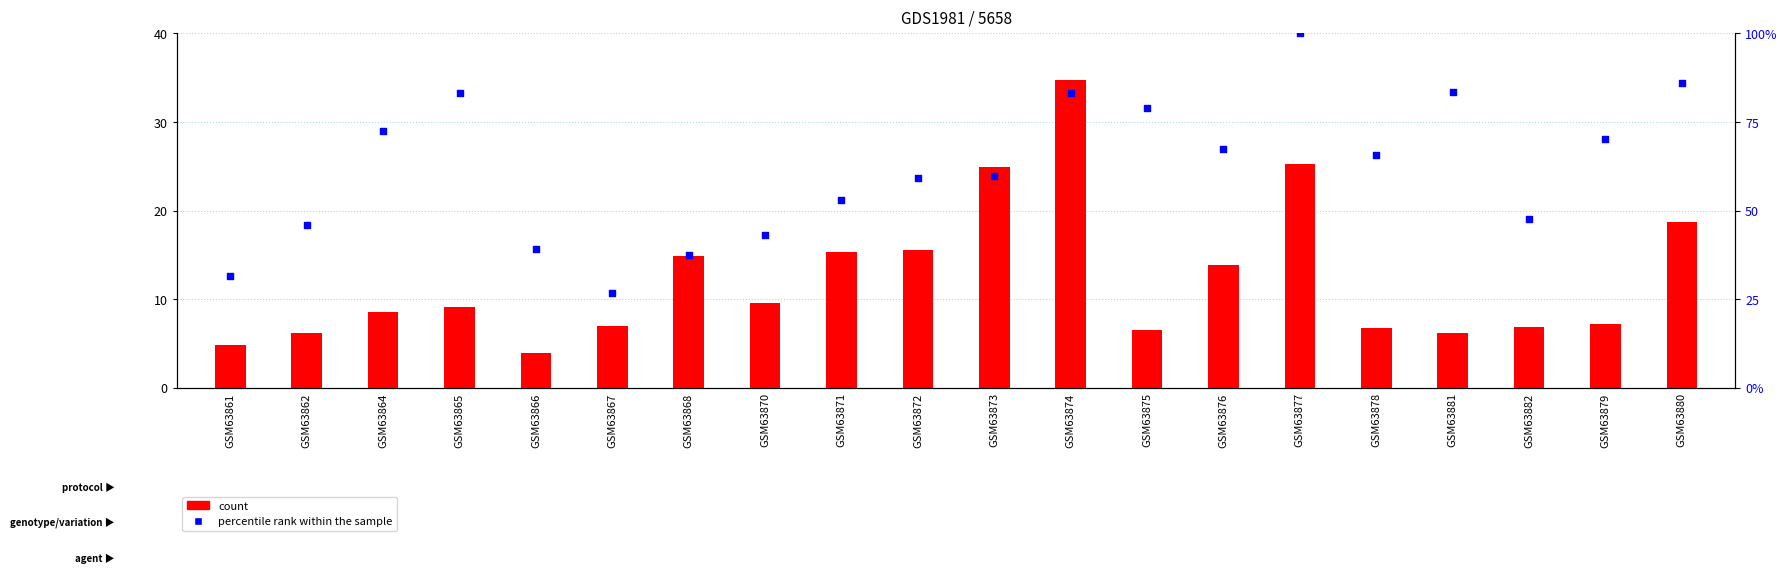

Which series contains the highest Y value?

count